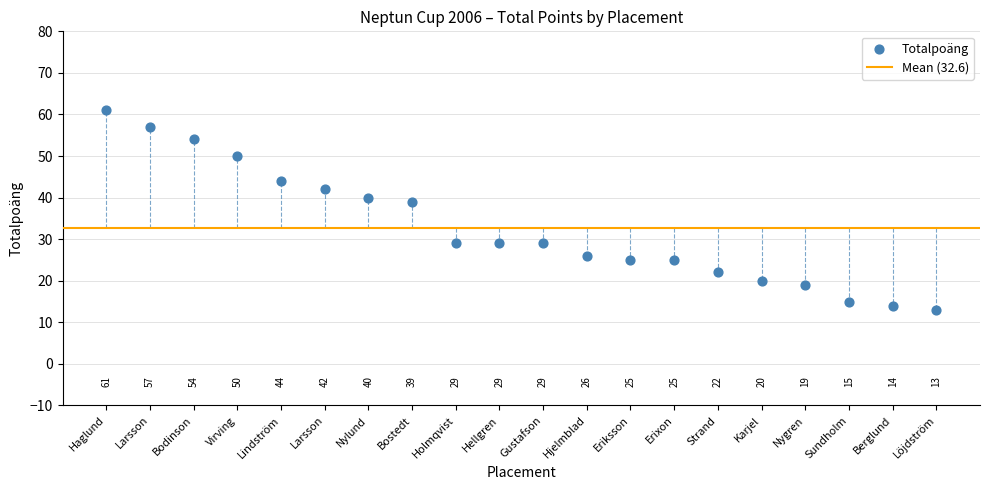

What Y value in the scatter plot is closest to 37?

39